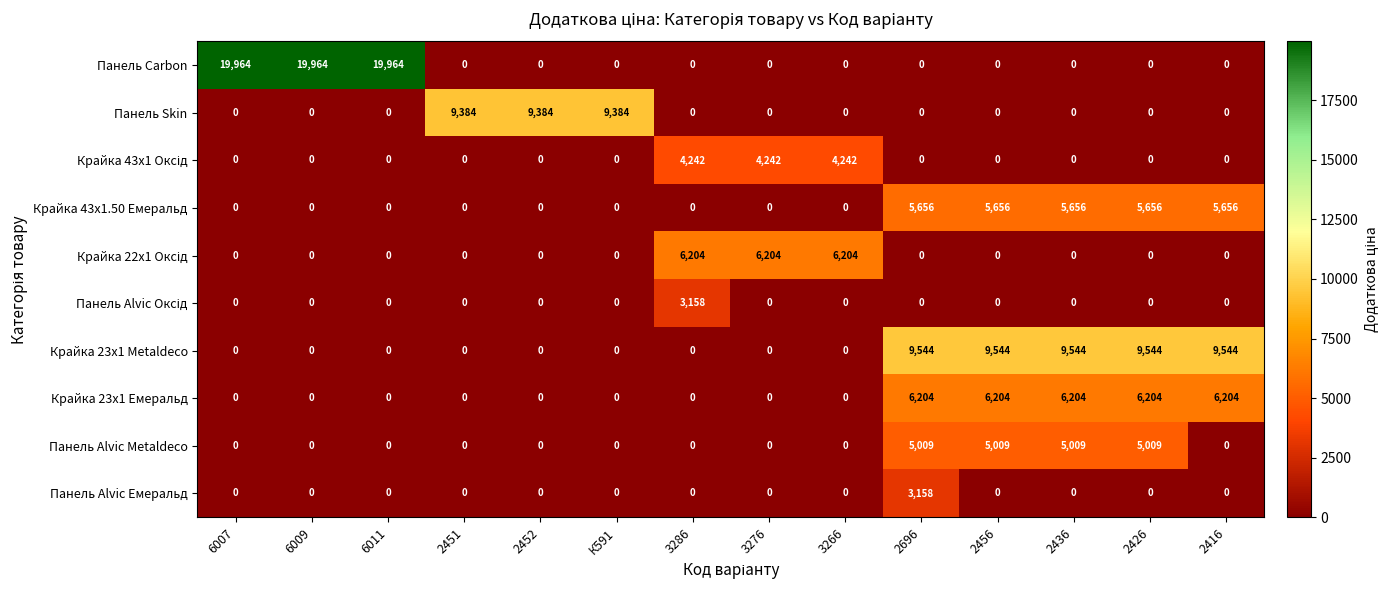

Which series has the largest total across all categories?

Панель Carbon